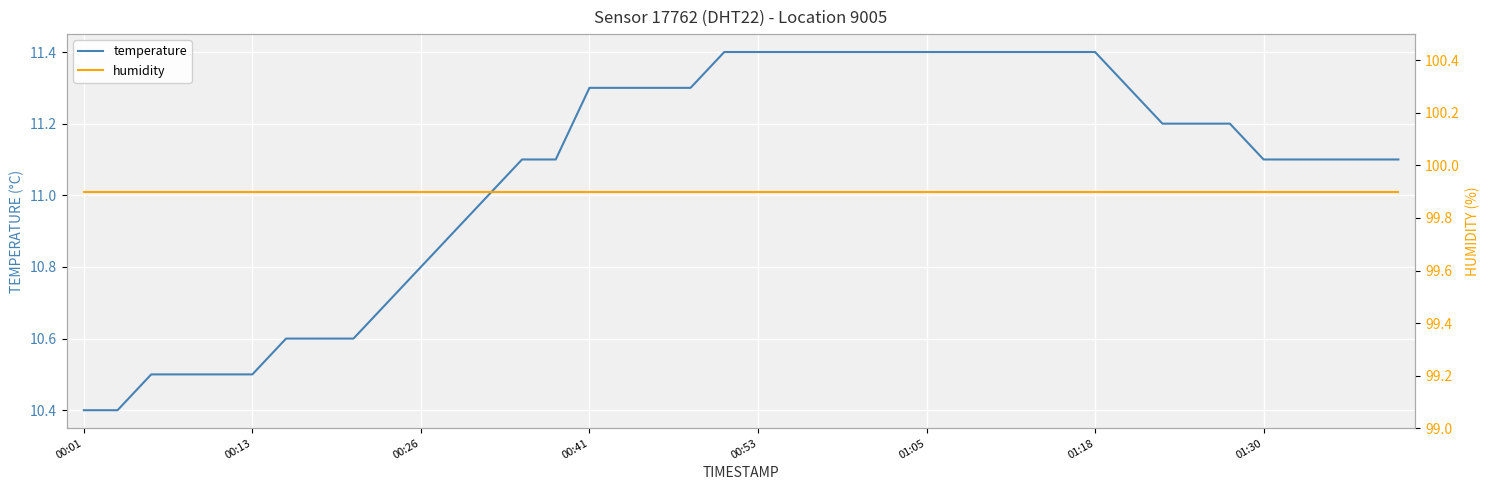

Is this an area chart (filled region under the line)?

No